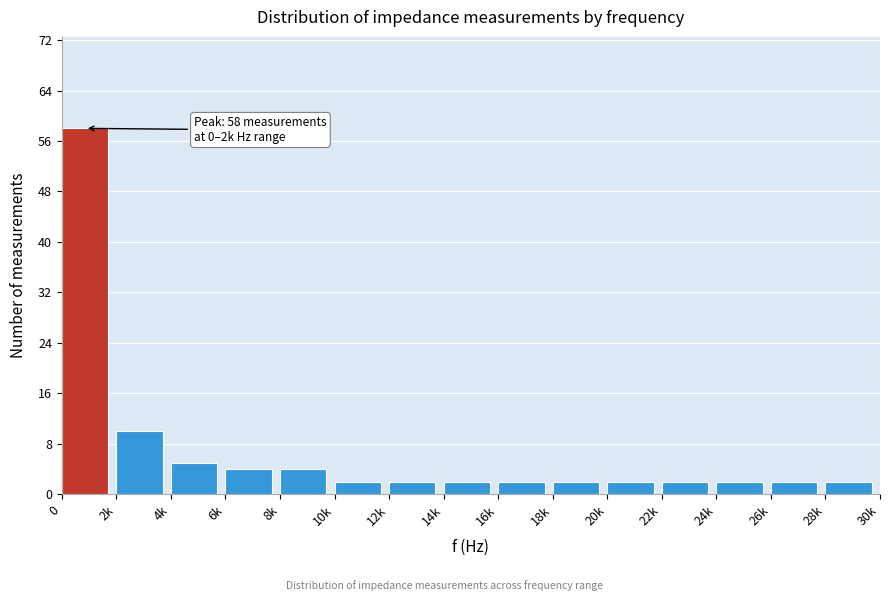

Reading left to right, transcribe all the data shown in this chart.

0=58	2k=10	4k=5	6k=4	8k=4	10k=2	12k=2	14k=2	16k=2	18k=2	20k=2	22k=2	24k=2	26k=2	28k=2